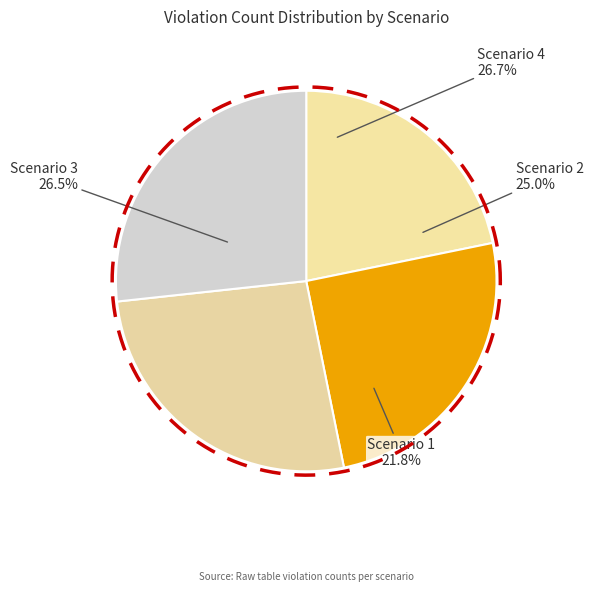

What portion of the pie excludes Scenario 3?

73.5%